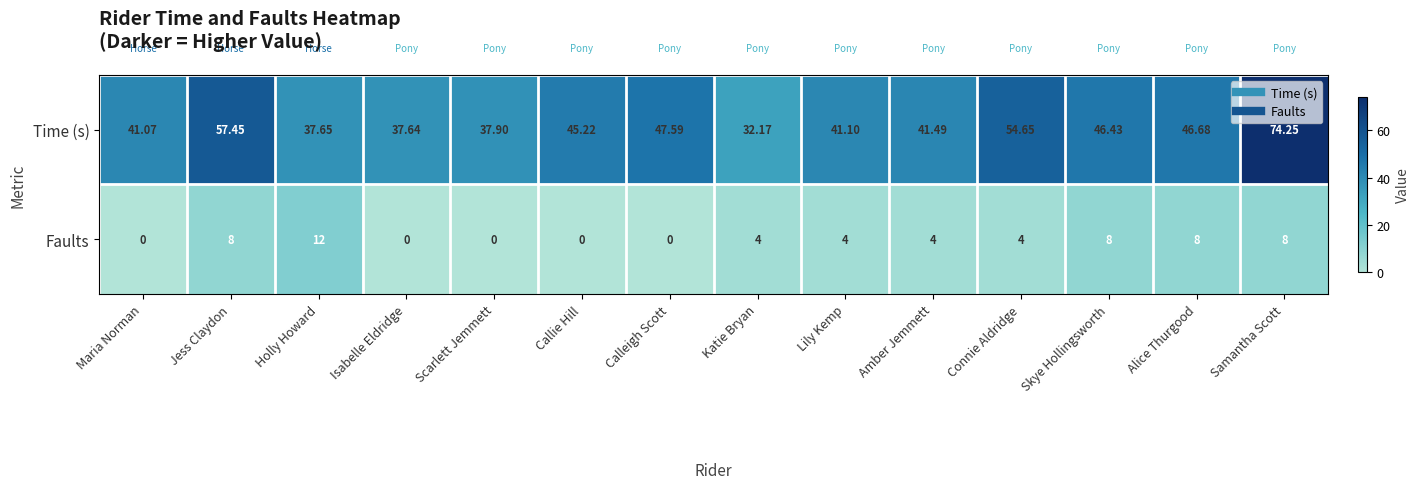

What is the difference between the highest and lowest values at Lily Kemp?

37.1